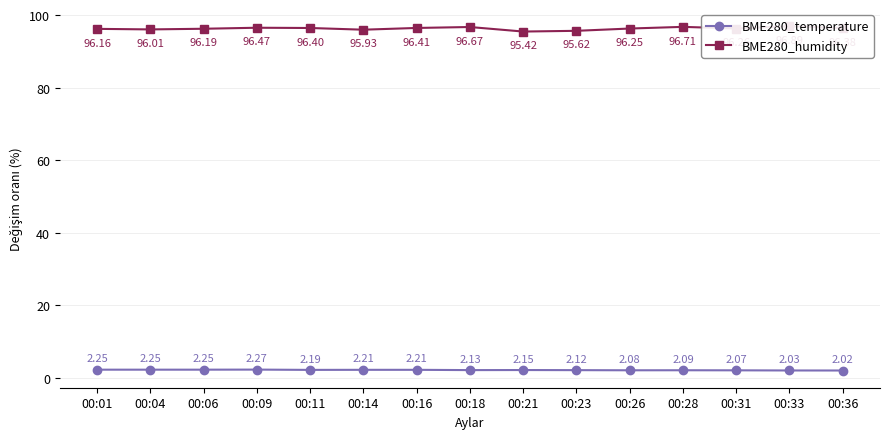

What is the maximum value shown in the chart?

96.9